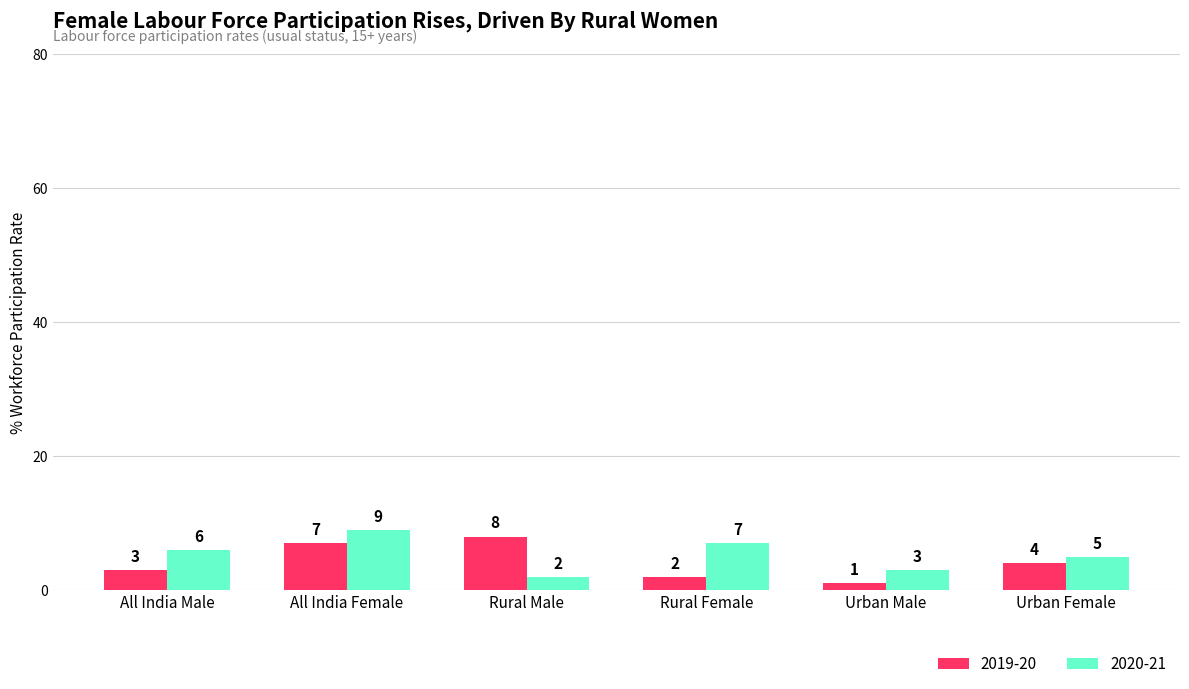

What is the average value of the 2019-20 series?

4